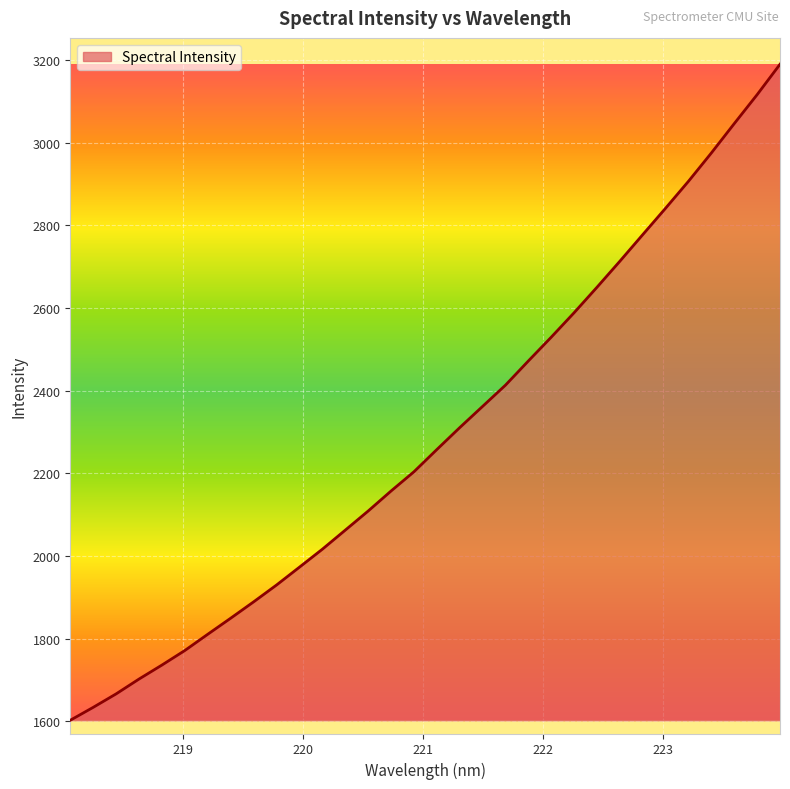

What is the smallest value displayed?

1603.0